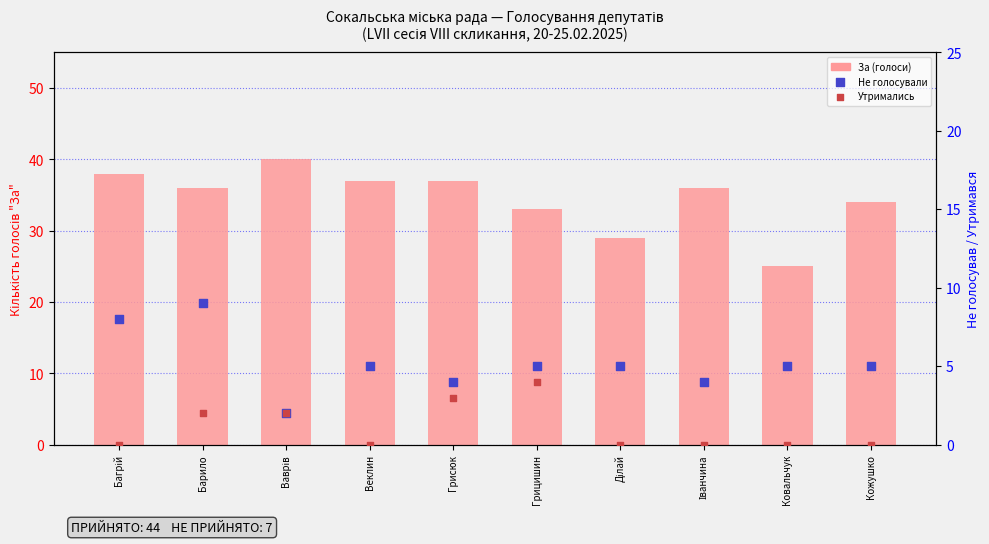

Which series contains the highest Y value?

За (голоси)